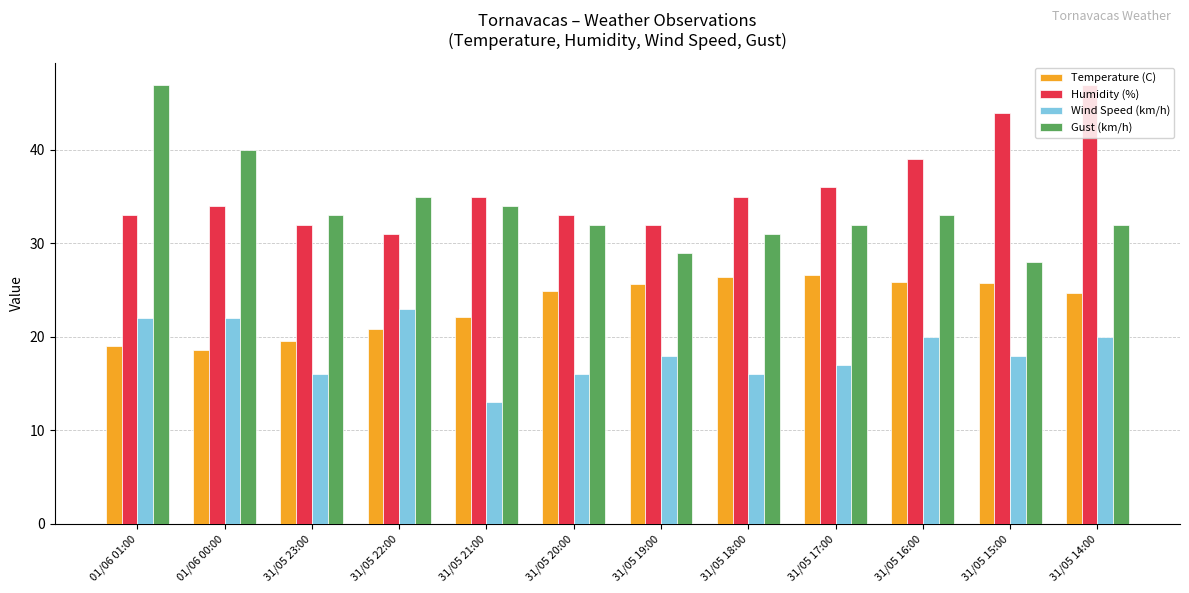

What is the sum of the Gust (km/h) values at 31/05 22:00 and 01/06 00:00?

75.0